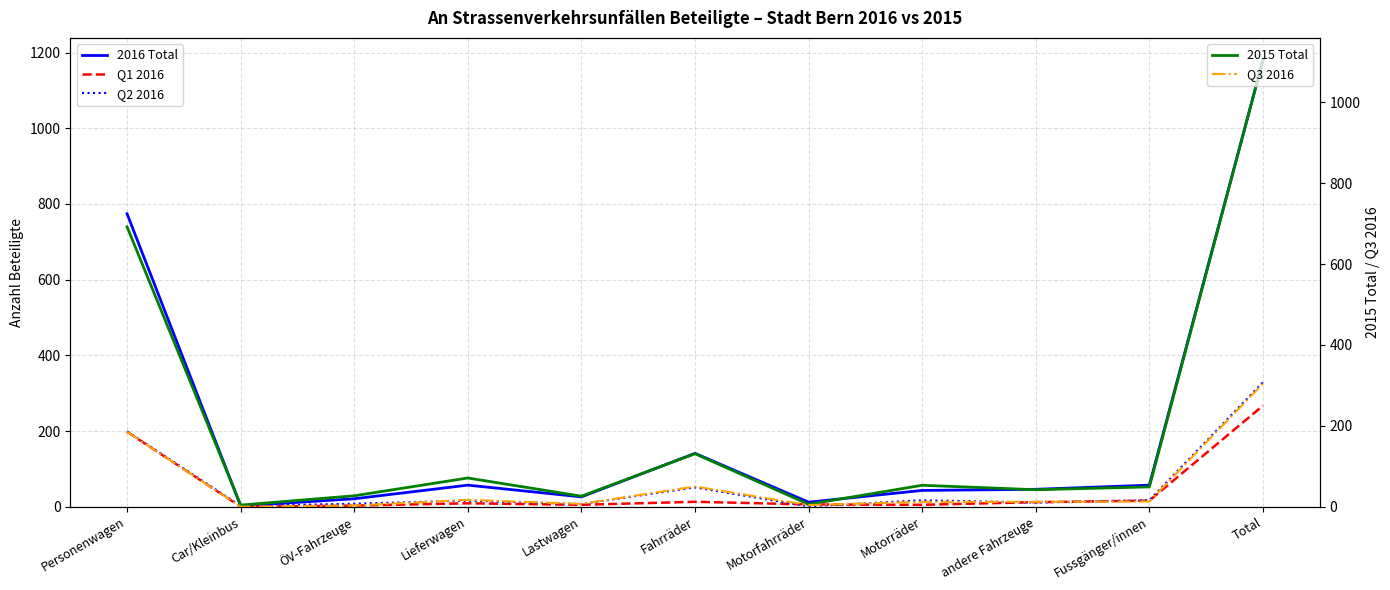

What is the highest value of the Q2 2016 series?

329